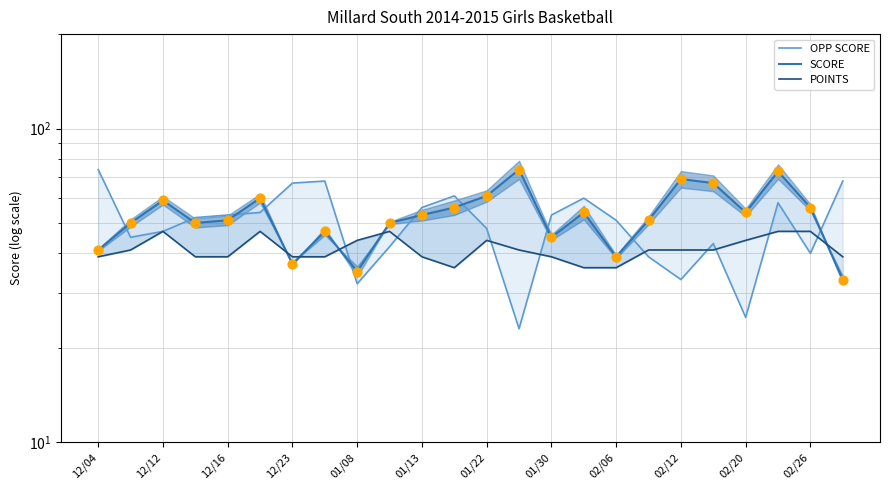

Which series has the widest spread of Y values?

OPP SCORE